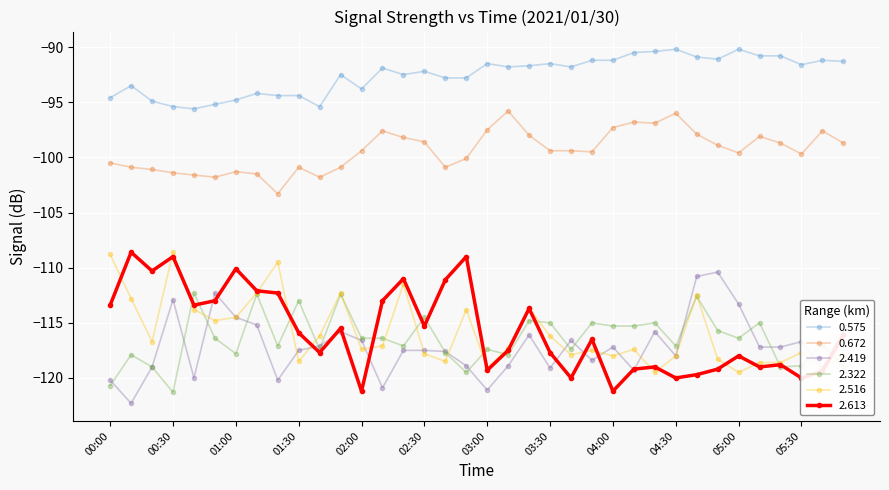

What are all the series names shown in the legend?

0.575, 0.672, 2.419, 2.322, 2.516, 2.613